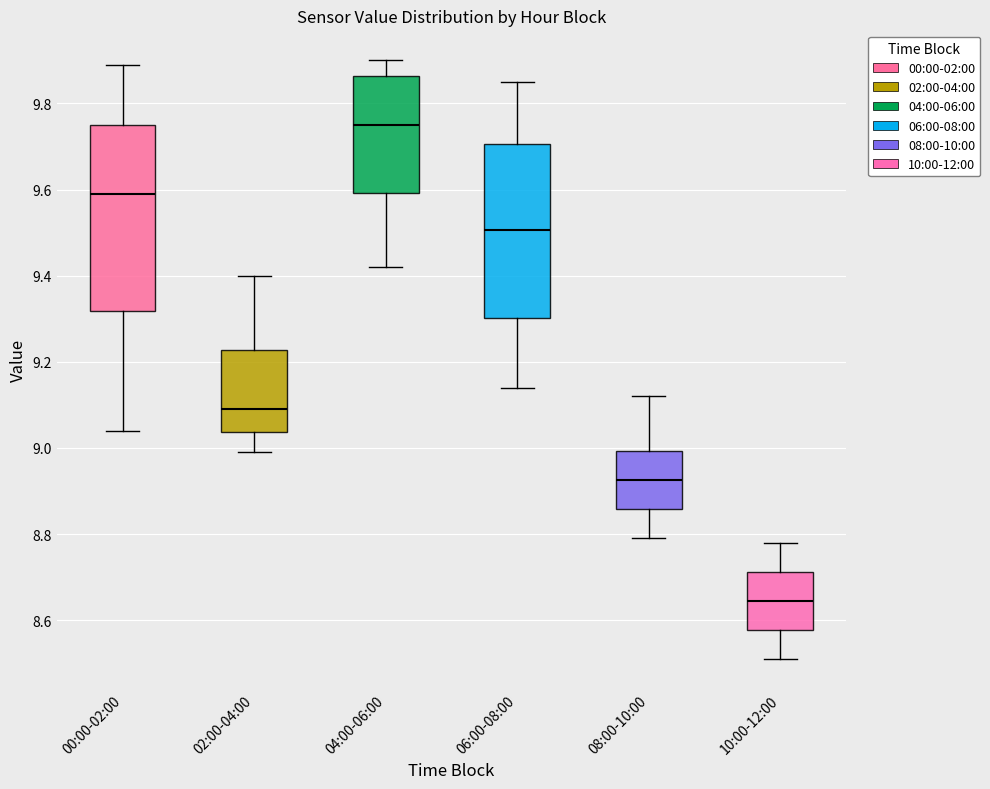

Reading left to right, read every box against the y-axis: the position of its median line, the range the box covers, and the ends of its whiskers. The values are not printed on the chart, so give them approximately, as read against the axis.

00:00-02:00: median 9.60, box 9.32 to 9.76, whiskers 9.04 to 9.90
02:00-04:00: median 9.10, box 9.04 to 9.22, whiskers 9.00 to 9.40
04:00-06:00: median 9.76, box 9.60 to 9.86, whiskers 9.42 to 9.90
06:00-08:00: median 9.50, box 9.30 to 9.70, whiskers 9.14 to 9.86
08:00-10:00: median 8.92, box 8.86 to 9.00, whiskers 8.80 to 9.12
10:00-12:00: median 8.64, box 8.58 to 8.72, whiskers 8.52 to 8.78